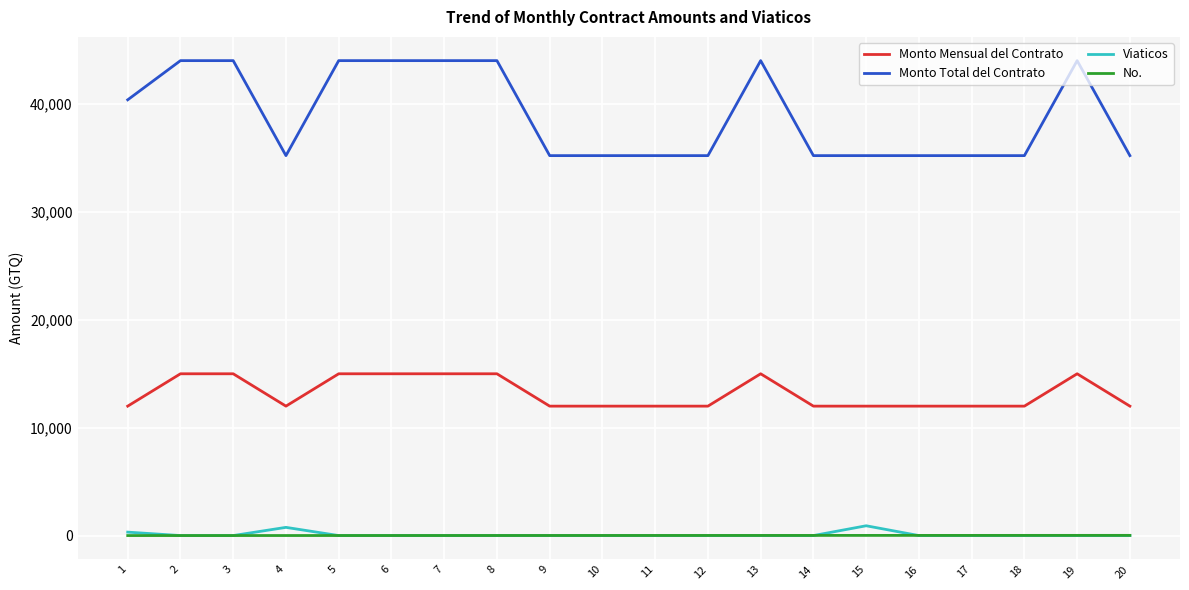

True or false: Monto Mensual del Contrato has more than 0 interior local peaks.

True